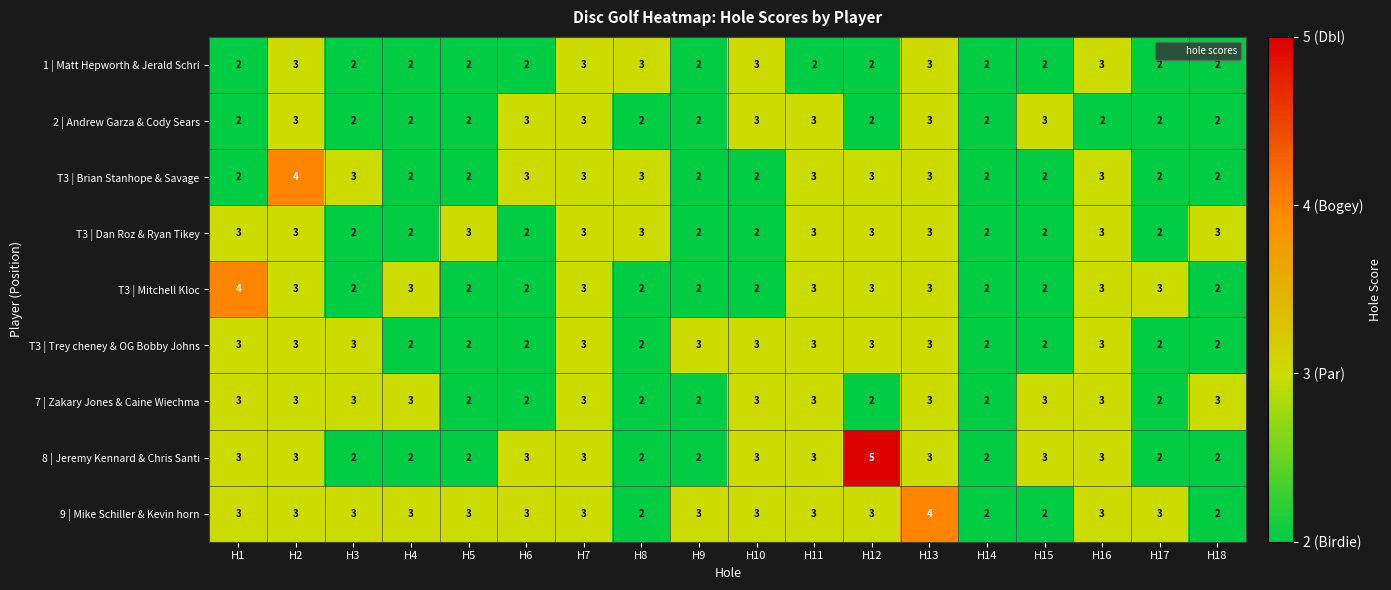

What is the total value across all series at H8?

21